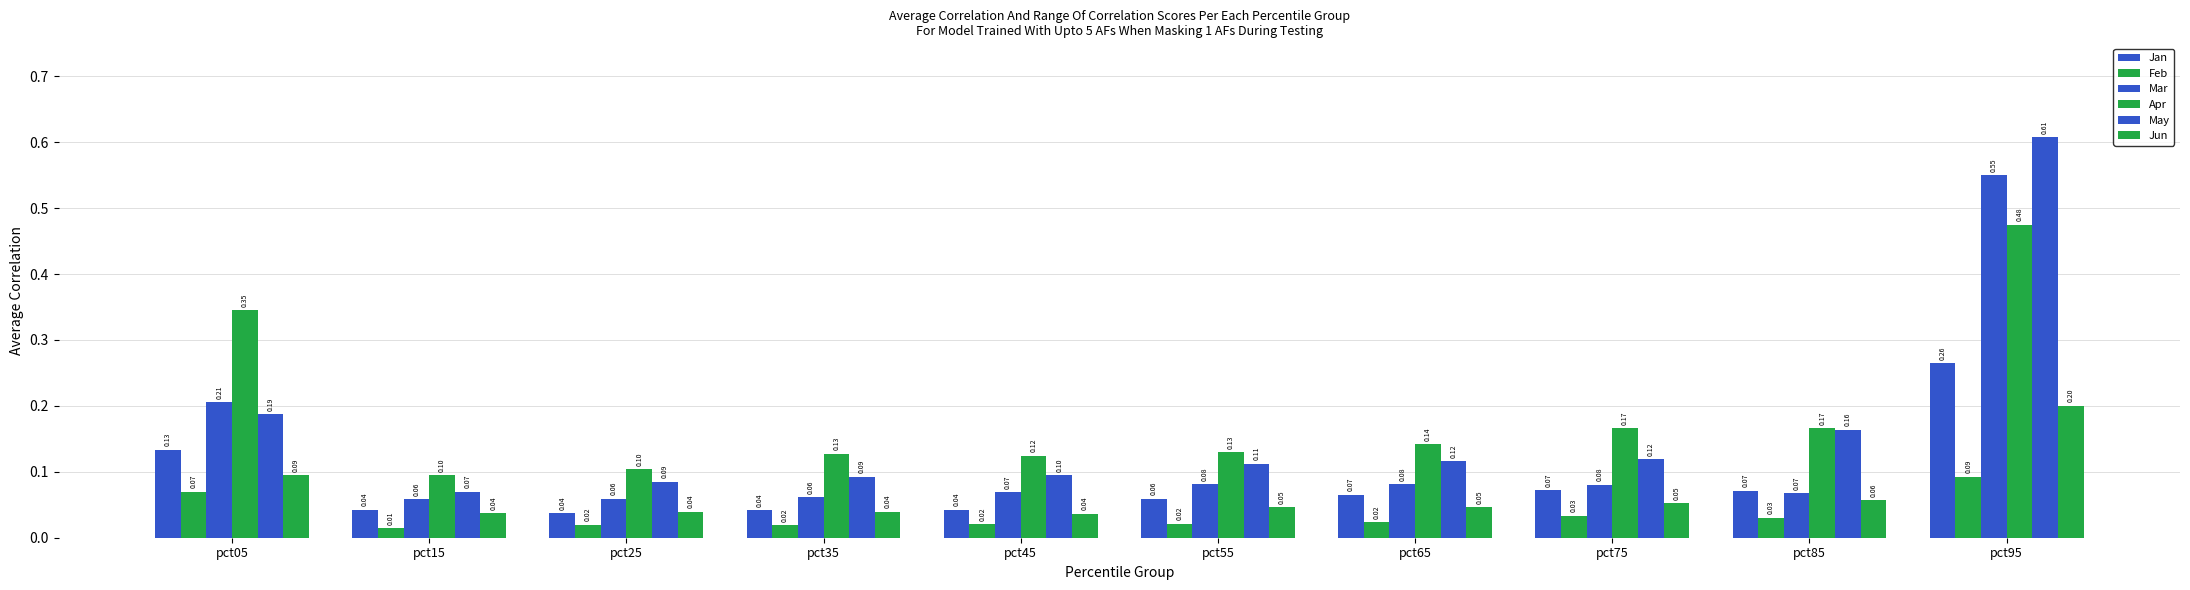

At which label is May closest to 0?

pct15